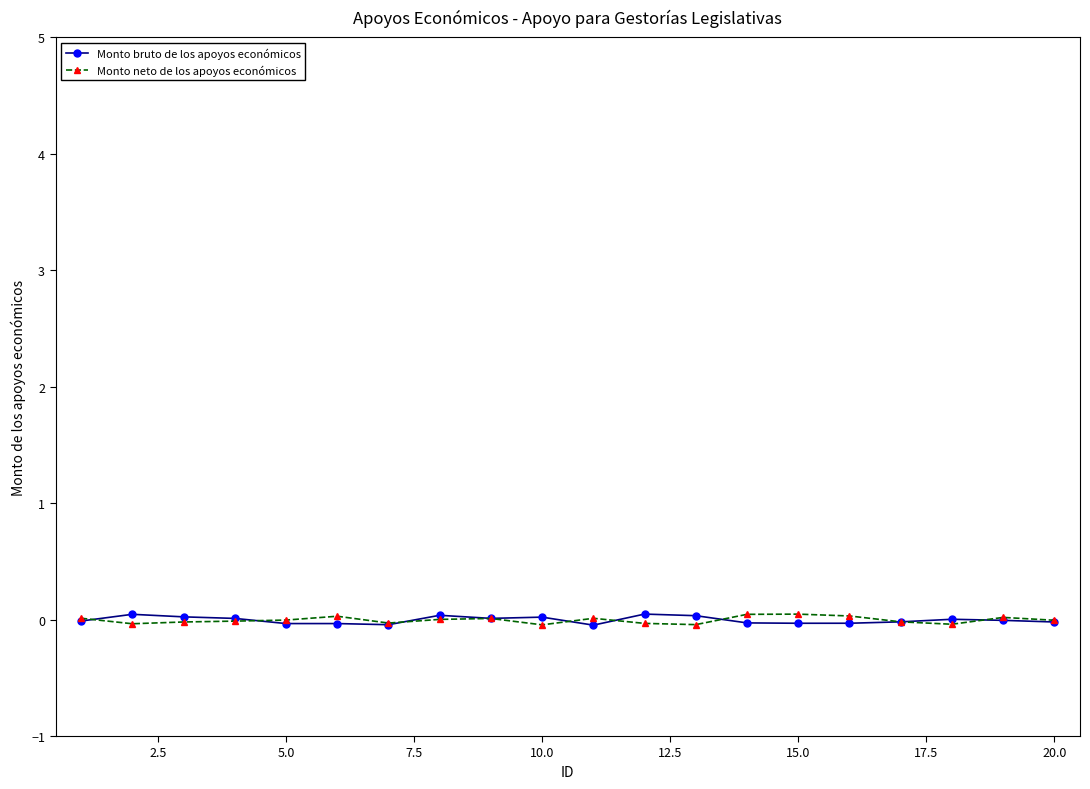

True or false: Monto bruto de los apoyos económicos has more than 1 points higher than both neighbors.

True